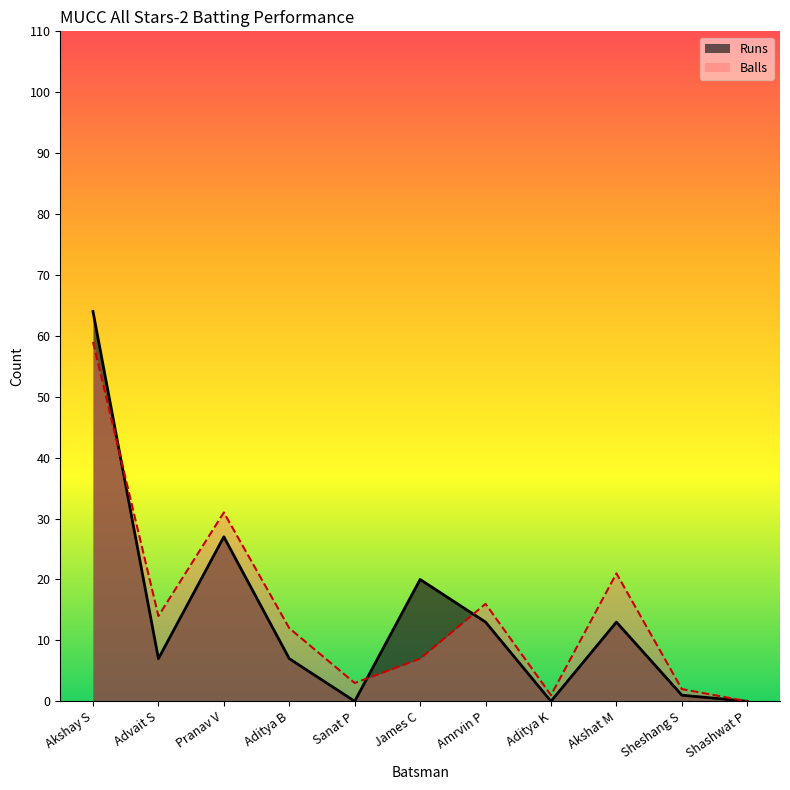

How many data points in Runs are less than 7?

4